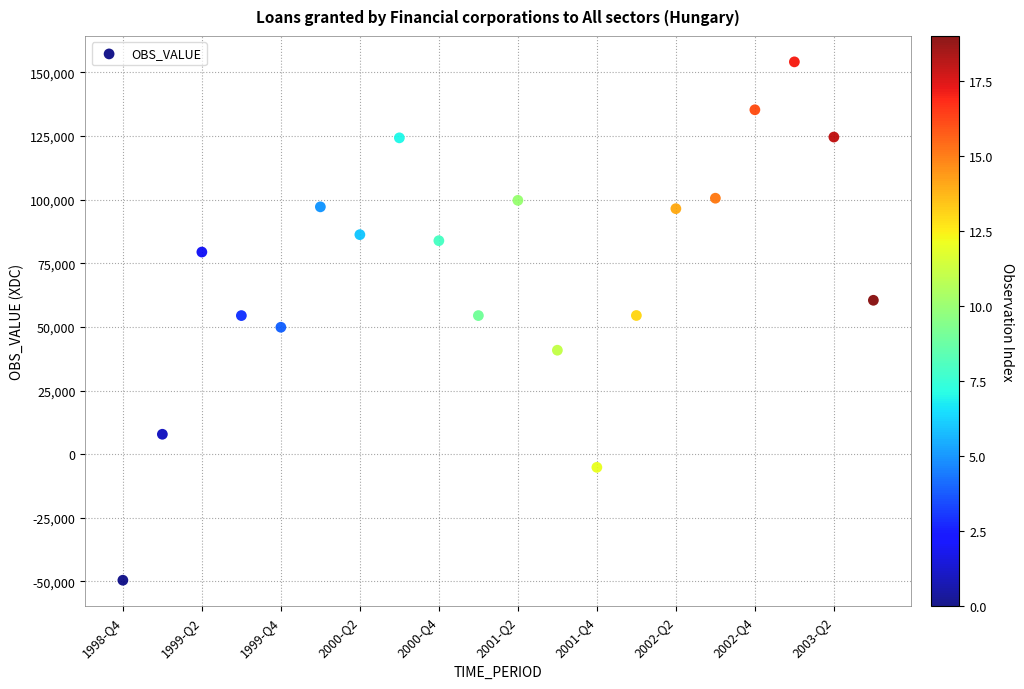

What is the range of Y values (max minus min)?

203664